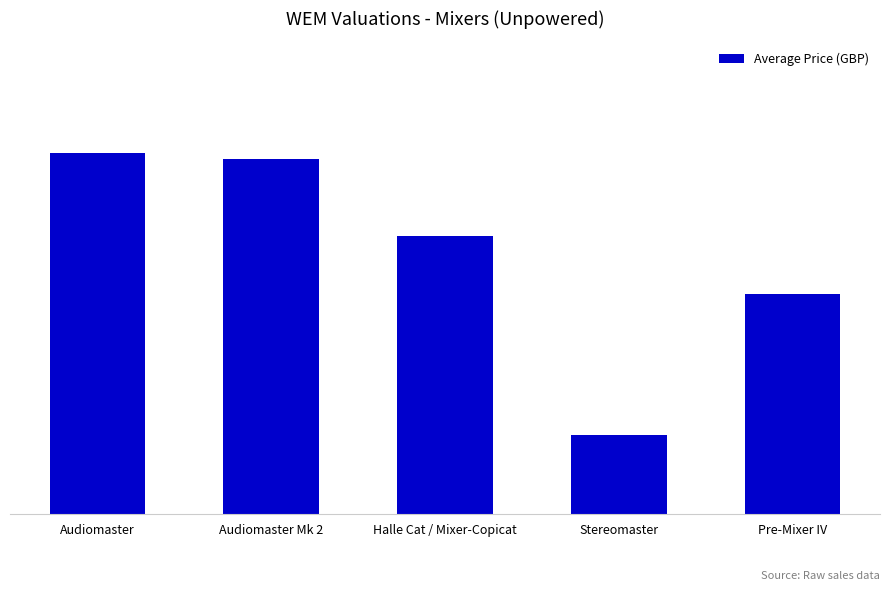

Reading right to left, transcribe all the data shown in this chart.

186.2	67.0	235.5	300.0	305.6